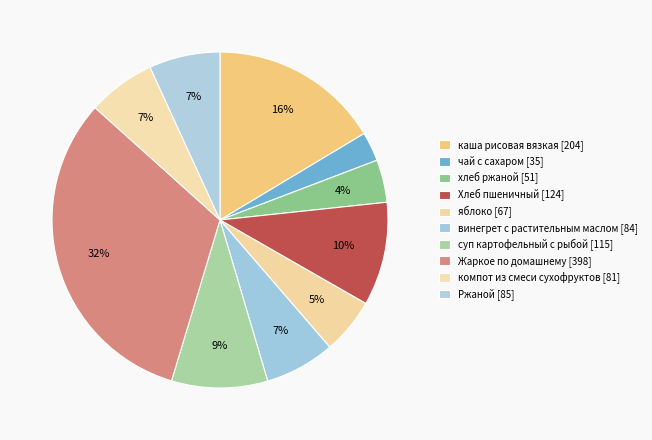

Rank the categories by value from highest to lowest.

Жаркое по домашнему, каша рисовая вязкая, Хлеб пшеничный, суп картофельный с рыбой, Ржаной, винегрет с растительным маслом, компот из смеси сухофруктов, яблоко, хлеб ржаной, чай с сахаром